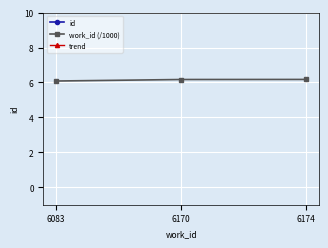

Where does the id series first go above 16339?

6174